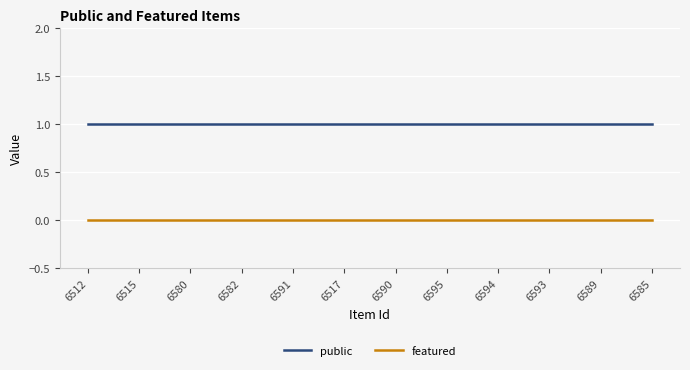

Reading left to right, extract all data points from this chart.

public: 6512=1	6515=1	6580=1	6582=1	6591=1	6517=1	6590=1	6595=1	6594=1	6593=1	6589=1	6585=1
featured: 6512=0	6515=0	6580=0	6582=0	6591=0	6517=0	6590=0	6595=0	6594=0	6593=0	6589=0	6585=0